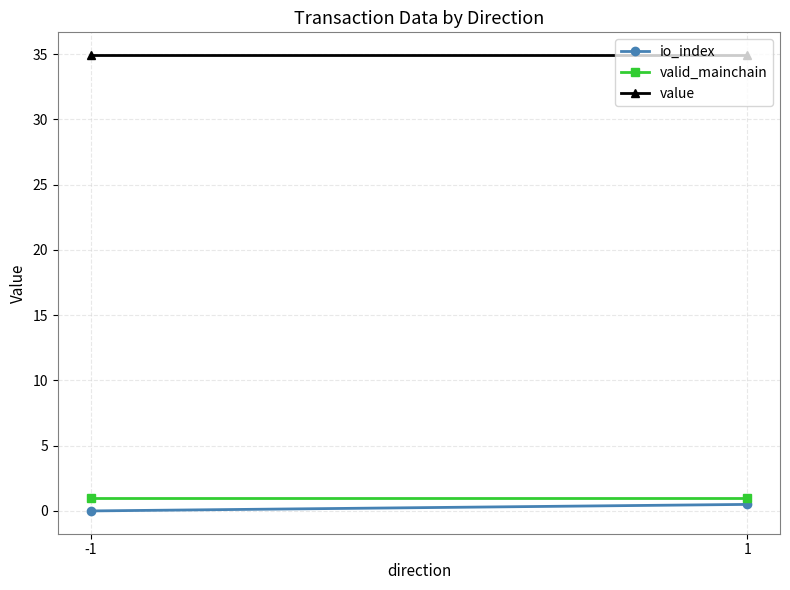

What is the sum of all value values?

69.8